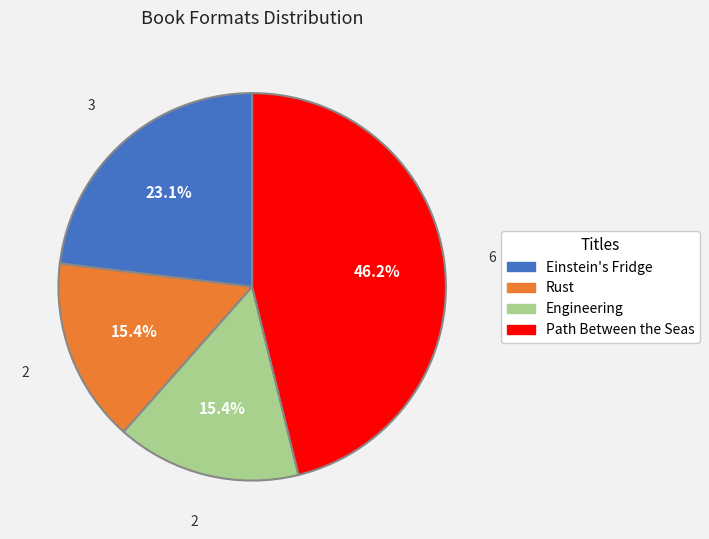

Count the number of slices in the pie.

4